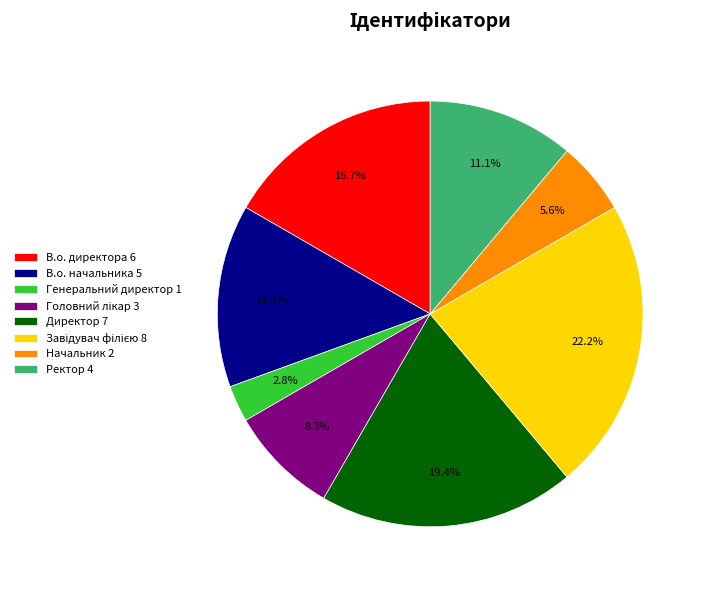

To the nearest percent, what is the combined percentage of Директор and В.о. директора?

36%